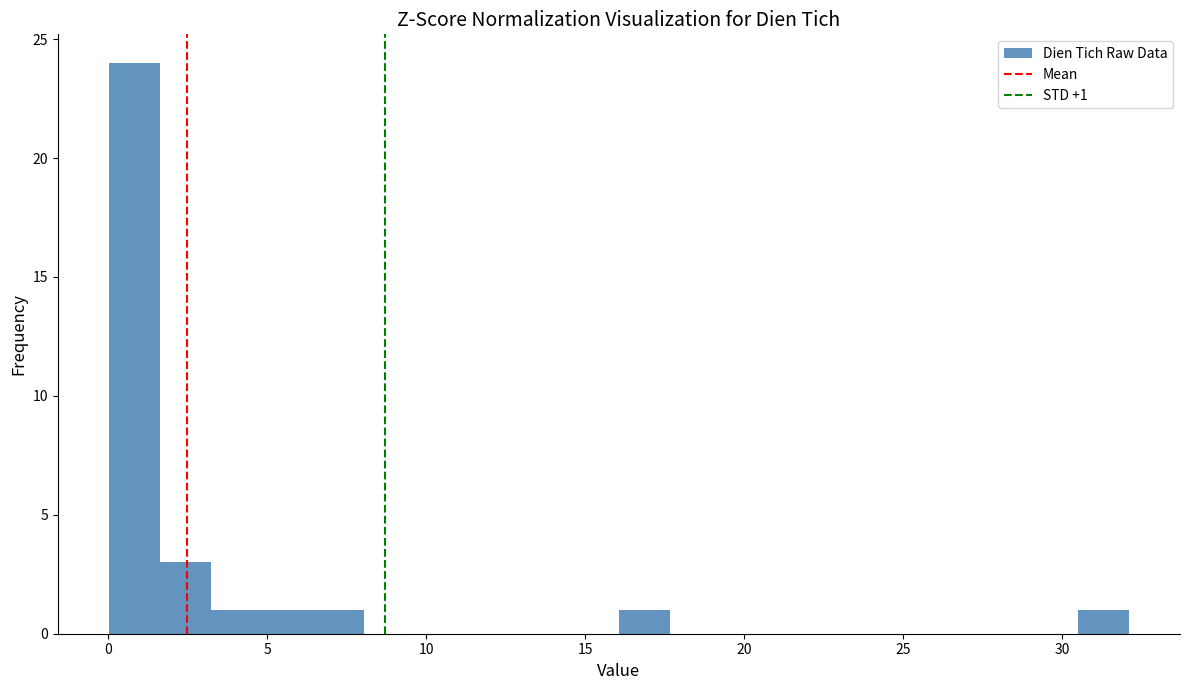

Read against the x-axis, roughly where is the centre of the tallest bar?

1.0